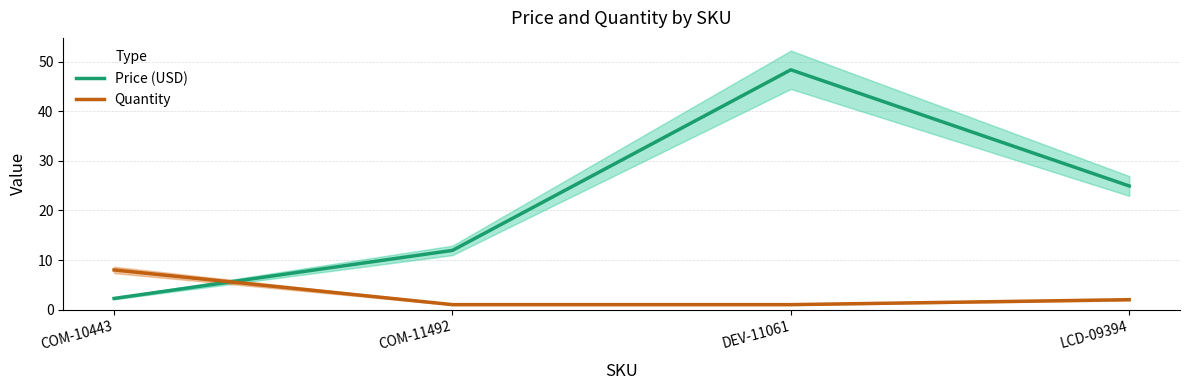

What are all the series names shown in the legend?

Price (USD), Quantity